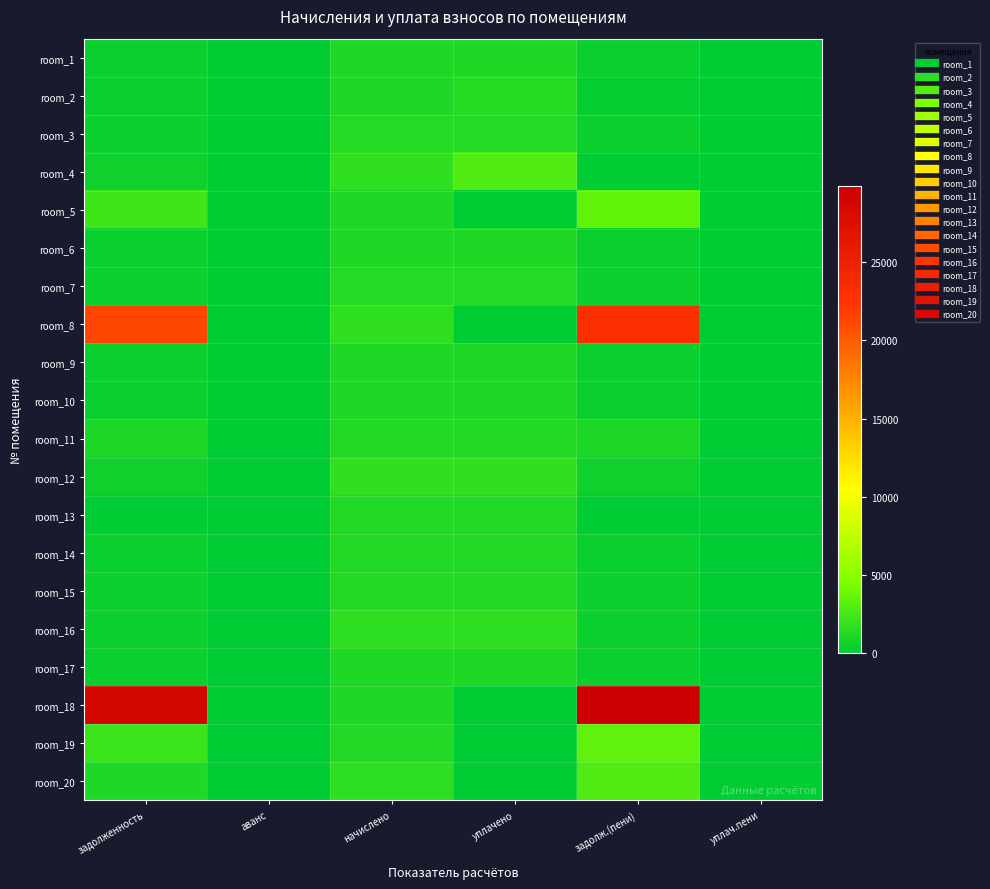

Between уплачено and аванс, which is larger?

уплачено